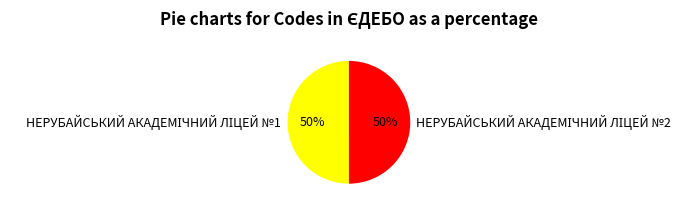

How many slices are in this pie chart?

2